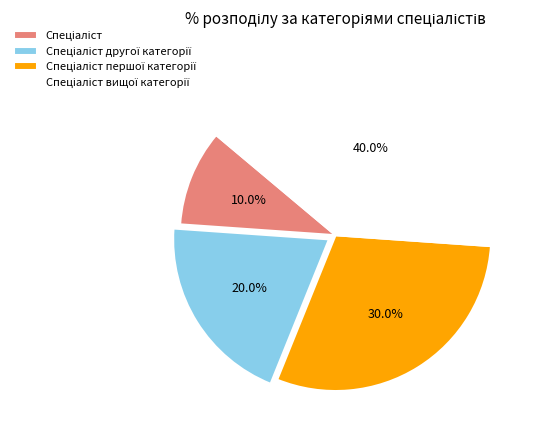

Does any single category account for the majority?

No